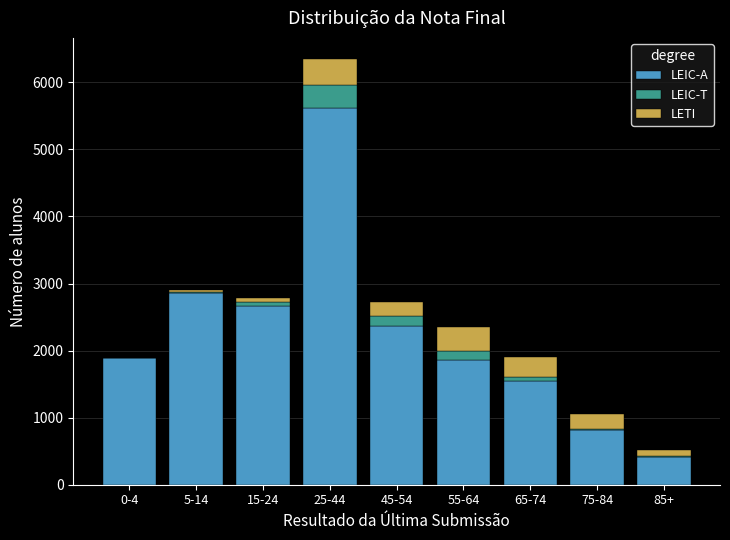

At which category is the sum across all series the highest?

25-44